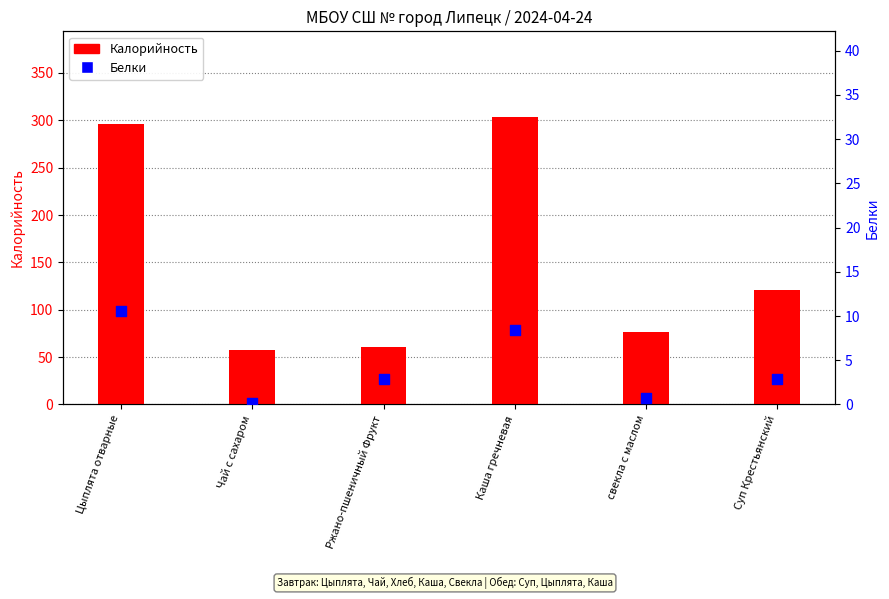

At how many categories does at least one series exceed 233?

2